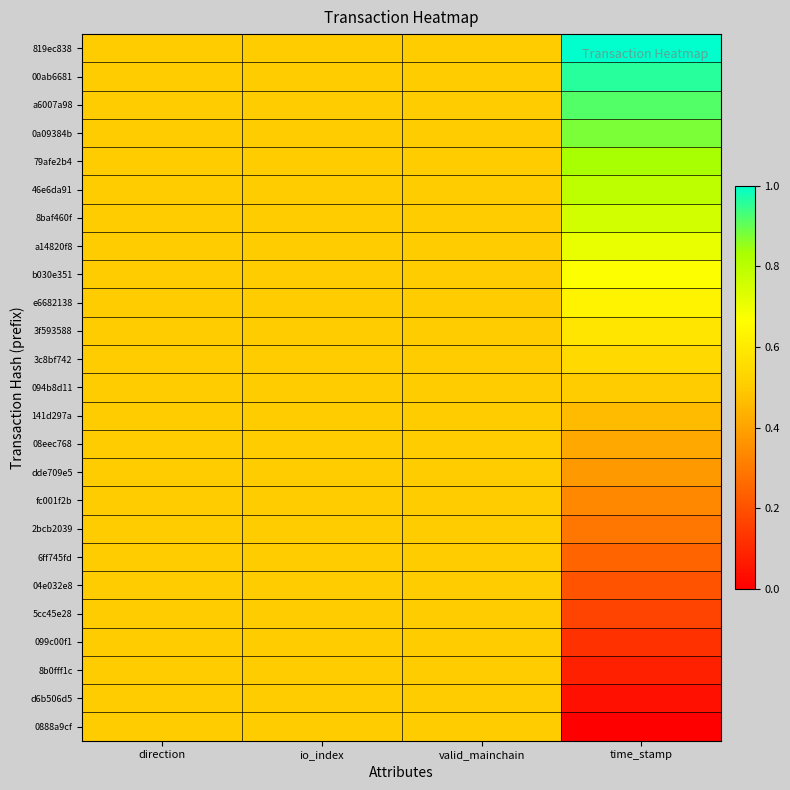

Reading left to right, list all the values displayed in this chart.

819ec838: direction=0.5	io_index=0.5	valid_mainchain=0.5	time_stamp=1.0
00ab6681: direction=0.5	io_index=0.5	valid_mainchain=0.5	time_stamp=1.0
a6007a98: direction=0.5	io_index=0.5	valid_mainchain=0.5	time_stamp=0.9
0a09384b: direction=0.5	io_index=0.5	valid_mainchain=0.5	time_stamp=0.9
79afe2b4: direction=0.5	io_index=0.5	valid_mainchain=0.5	time_stamp=0.8
46e6da91: direction=0.5	io_index=0.5	valid_mainchain=0.5	time_stamp=0.8
8baf460f: direction=0.5	io_index=0.5	valid_mainchain=0.5	time_stamp=0.8
a14820f8: direction=0.5	io_index=0.5	valid_mainchain=0.5	time_stamp=0.7
b030e351: direction=0.5	io_index=0.5	valid_mainchain=0.5	time_stamp=0.7
e6682138: direction=0.5	io_index=0.5	valid_mainchain=0.5	time_stamp=0.6
3f593588: direction=0.5	io_index=0.5	valid_mainchain=0.5	time_stamp=0.6
3c8bf742: direction=0.5	io_index=0.5	valid_mainchain=0.5	time_stamp=0.5
094b8d11: direction=0.5	io_index=0.5	valid_mainchain=0.5	time_stamp=0.5
141d297a: direction=0.5	io_index=0.5	valid_mainchain=0.5	time_stamp=0.5
08eec768: direction=0.5	io_index=0.5	valid_mainchain=0.5	time_stamp=0.4
dde709e5: direction=0.5	io_index=0.5	valid_mainchain=0.5	time_stamp=0.4
fc001f2b: direction=0.5	io_index=0.5	valid_mainchain=0.5	time_stamp=0.3
2bcb2039: direction=0.5	io_index=0.5	valid_mainchain=0.5	time_stamp=0.3
6ff745fd: direction=0.5	io_index=0.5	valid_mainchain=0.5	time_stamp=0.2
04e032e8: direction=0.5	io_index=0.5	valid_mainchain=0.5	time_stamp=0.2
5cc45e28: direction=0.5	io_index=0.5	valid_mainchain=0.5	time_stamp=0.2
099c00f1: direction=0.5	io_index=0.5	valid_mainchain=0.5	time_stamp=0.1
8b0fff1c: direction=0.5	io_index=0.5	valid_mainchain=0.5	time_stamp=0.1
d6b506d5: direction=0.5	io_index=0.5	valid_mainchain=0.5	time_stamp=0.0
0888a9cf: direction=0.5	io_index=0.5	valid_mainchain=0.5	time_stamp=0.0